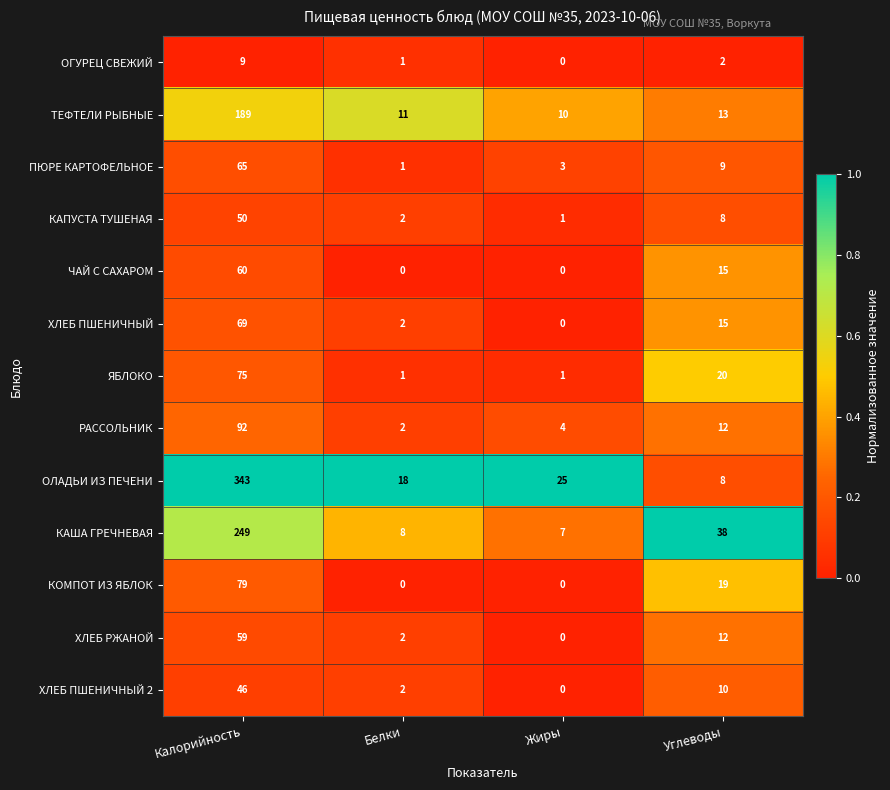

The value of КАПУСТА ТУШЕНАЯ at Белки is 2. True or false?

True